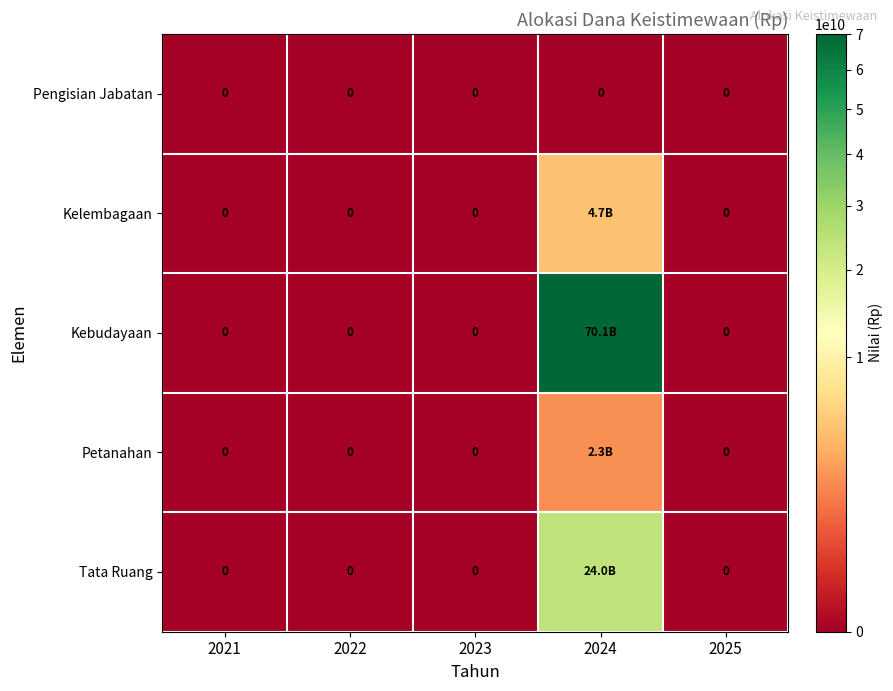

What is the difference between the Kebudayaan values at 2024 and 2021?

70053652777